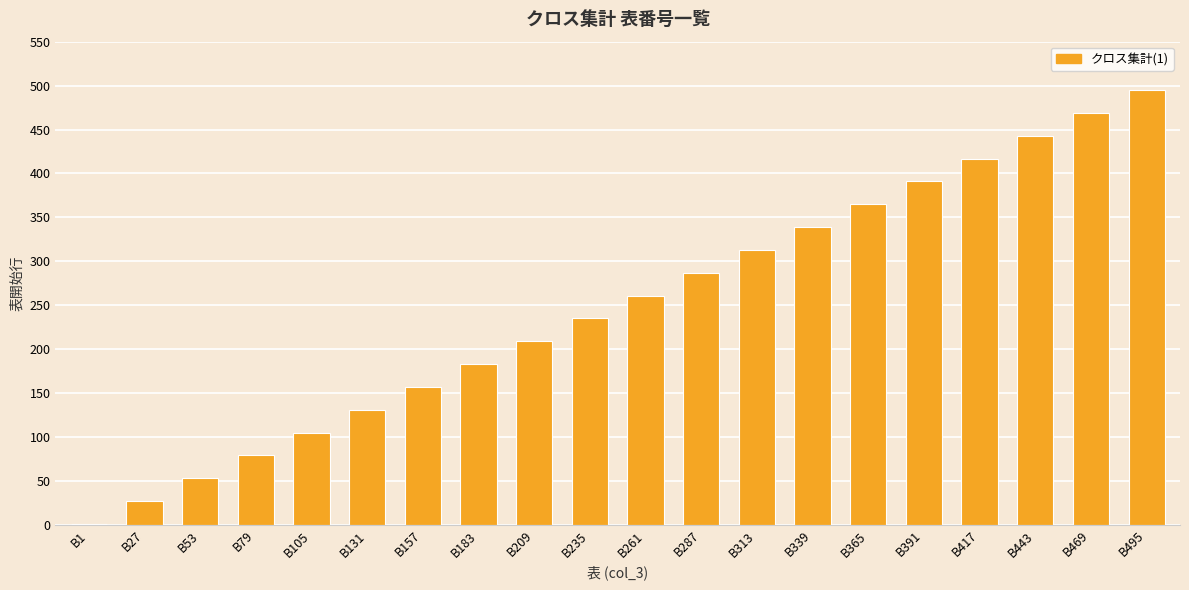

What is the change in value from B235 to B339?

+104